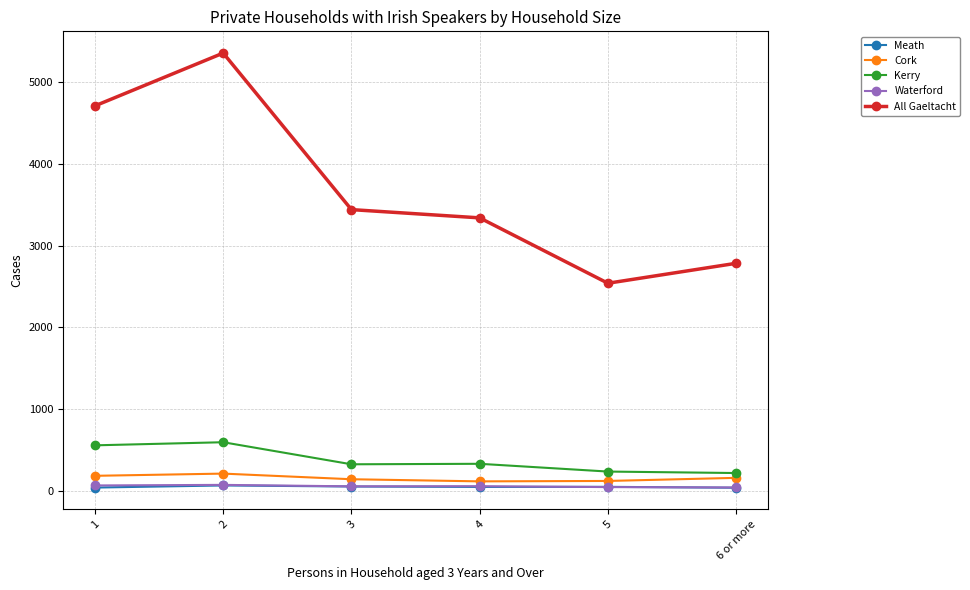

True or false: Waterford has more than 0 interior local peaks.

True